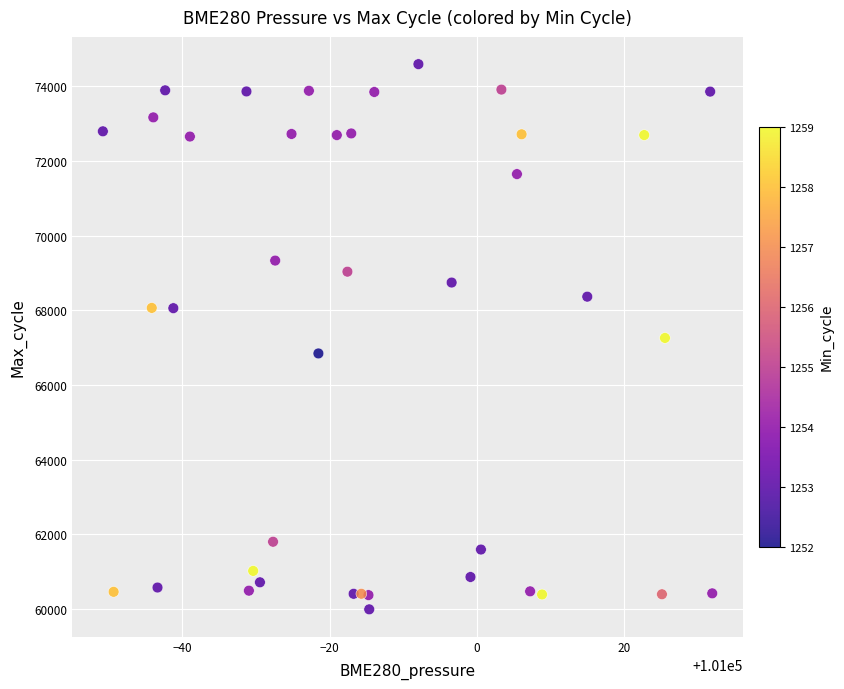

What is the range of Y values (max minus min)?

14594